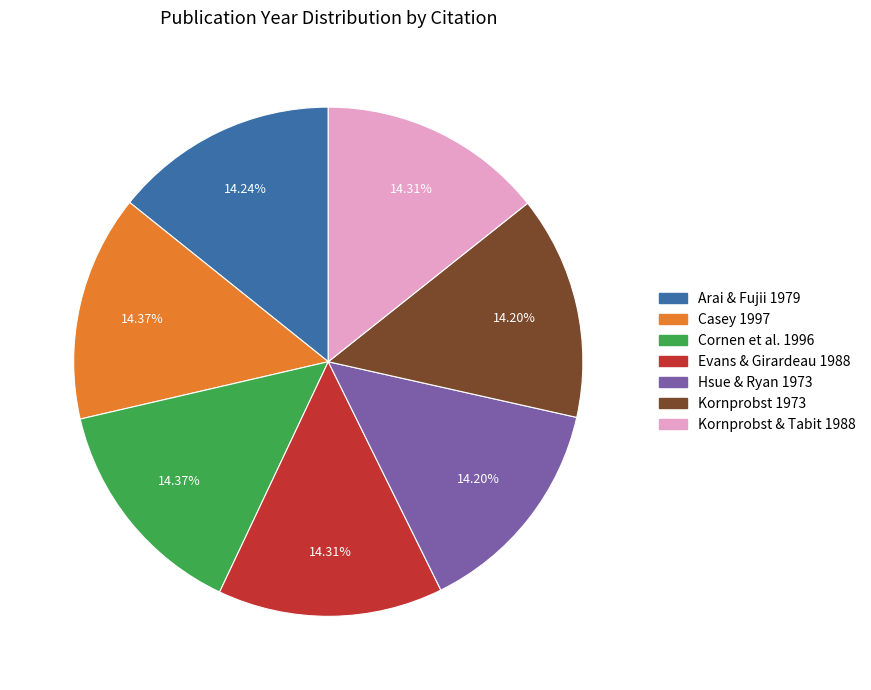

To the nearest percent, what portion does Evans & Girardeau 1988 represent?

14%